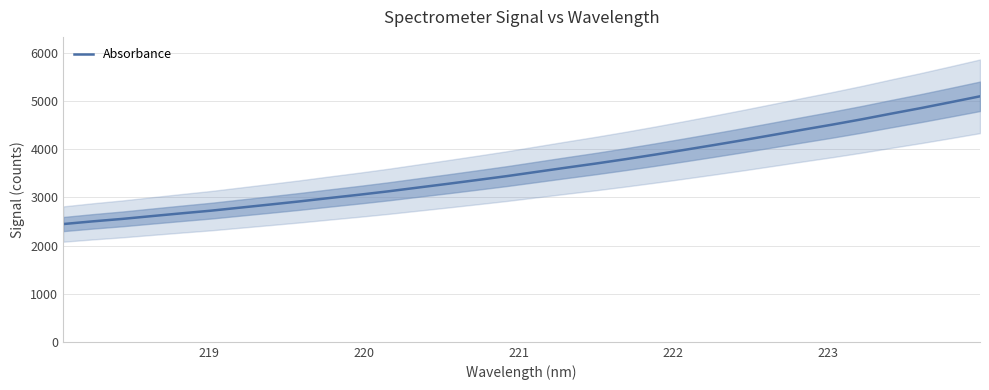

Reading left to right, transcribe all the data shown in this chart.

2446.2	2502.4	2553.4	2611.9	2669.2	2724.8	2788.6	2852.6	2917.8	2987.5	3055.4	3127.1	3205.0	3282.3	3361.9	3442.9	3530.3	3617.8	3703.1	3793.4	3888.3	3987.1	4087.8	4190.8	4297.7	4405.9	4511.4	4622.5	4740.3	4855.0	4976.1	5099.7